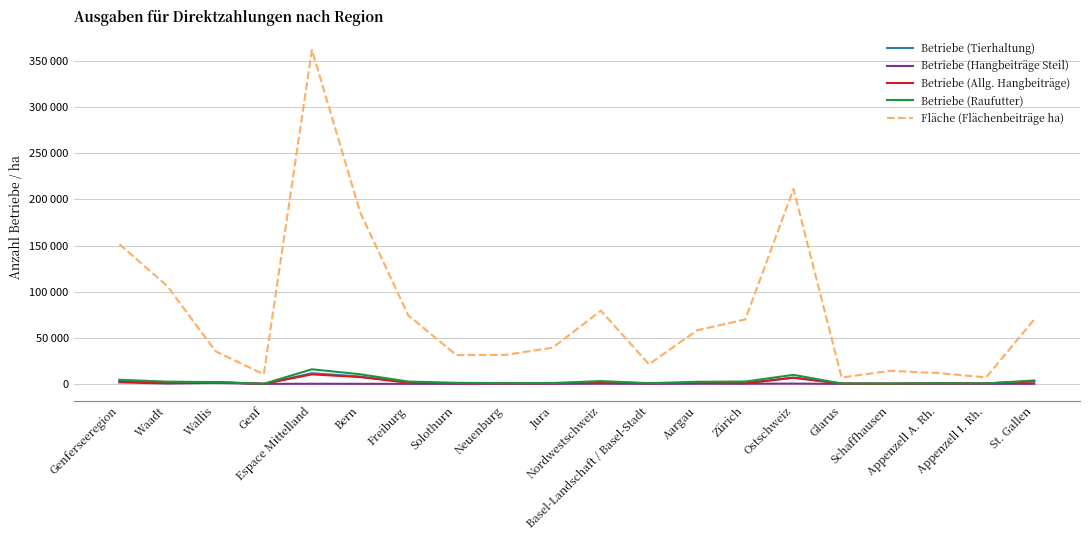

What position from the right is Appenzell I. Rh.?

2